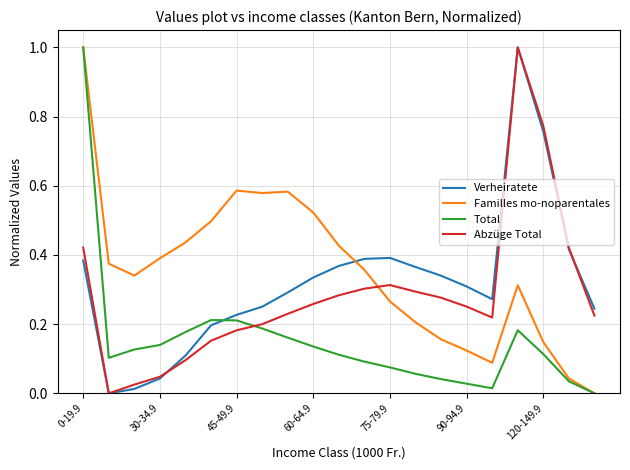

True or false: Total and Verheiratete intersect in this chart.

True